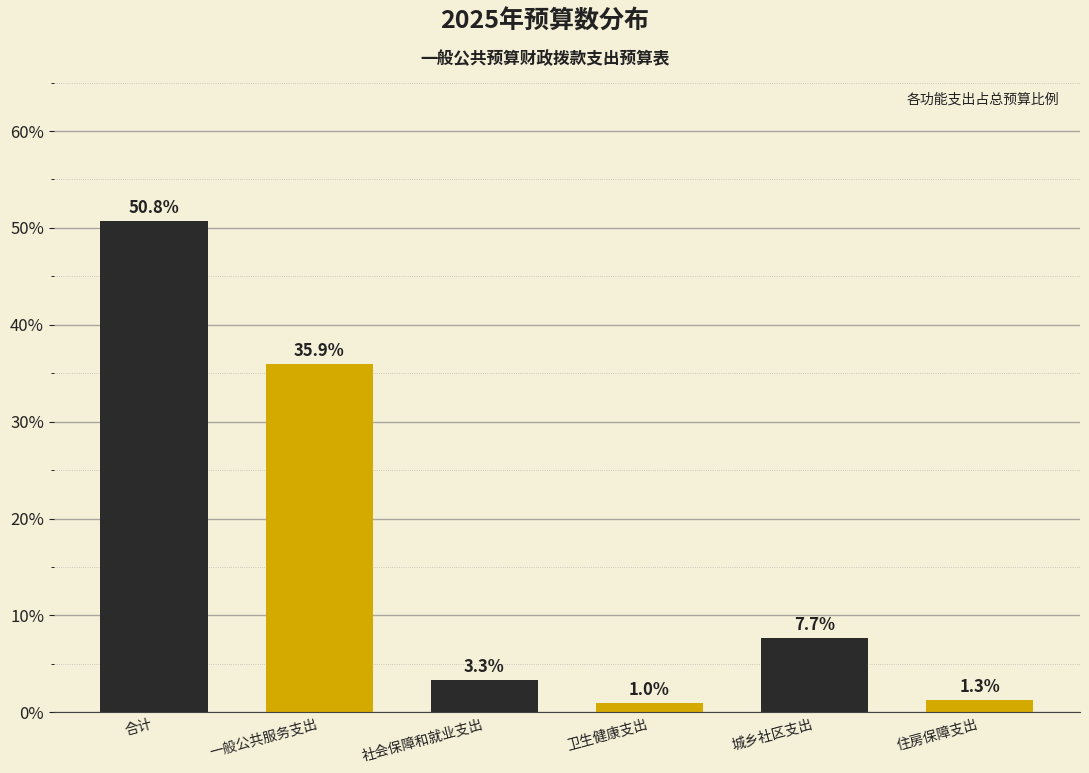

Reading right to left, extract all data points from this chart.

住房保障支出=1.3	城乡社区支出=7.7	卫生健康支出=1.0	社会保障和就业支出=3.3	一般公共服务支出=35.9	合计=50.8